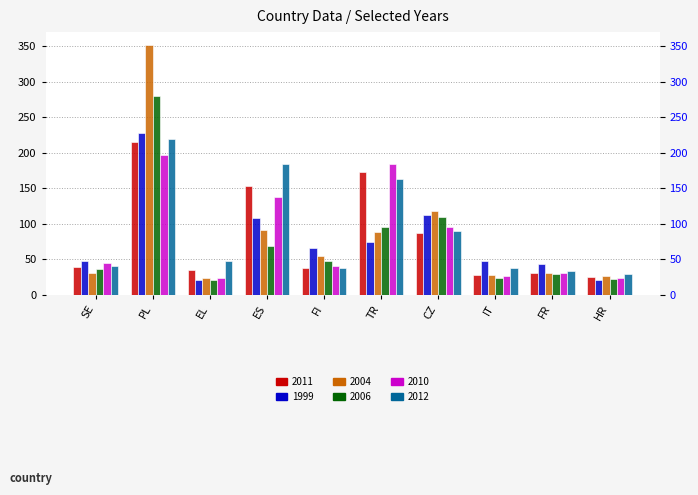

What position from the right is PL?

9